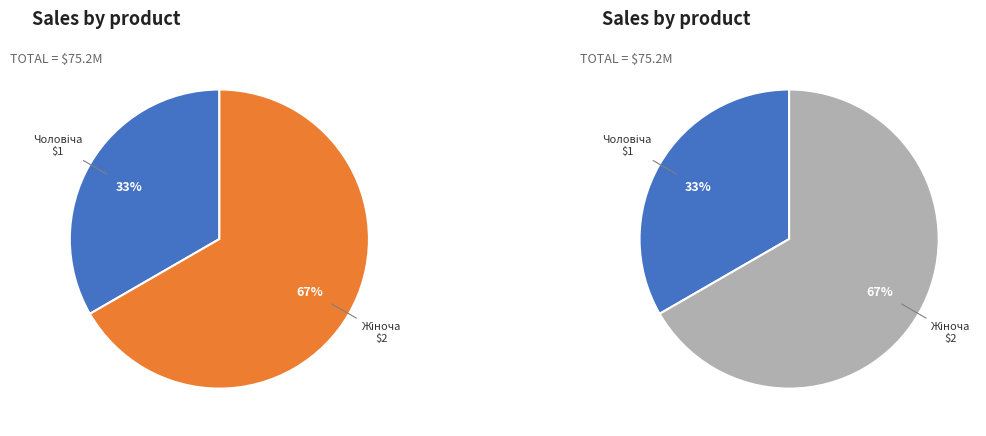

Count the number of slices in the pie.

2